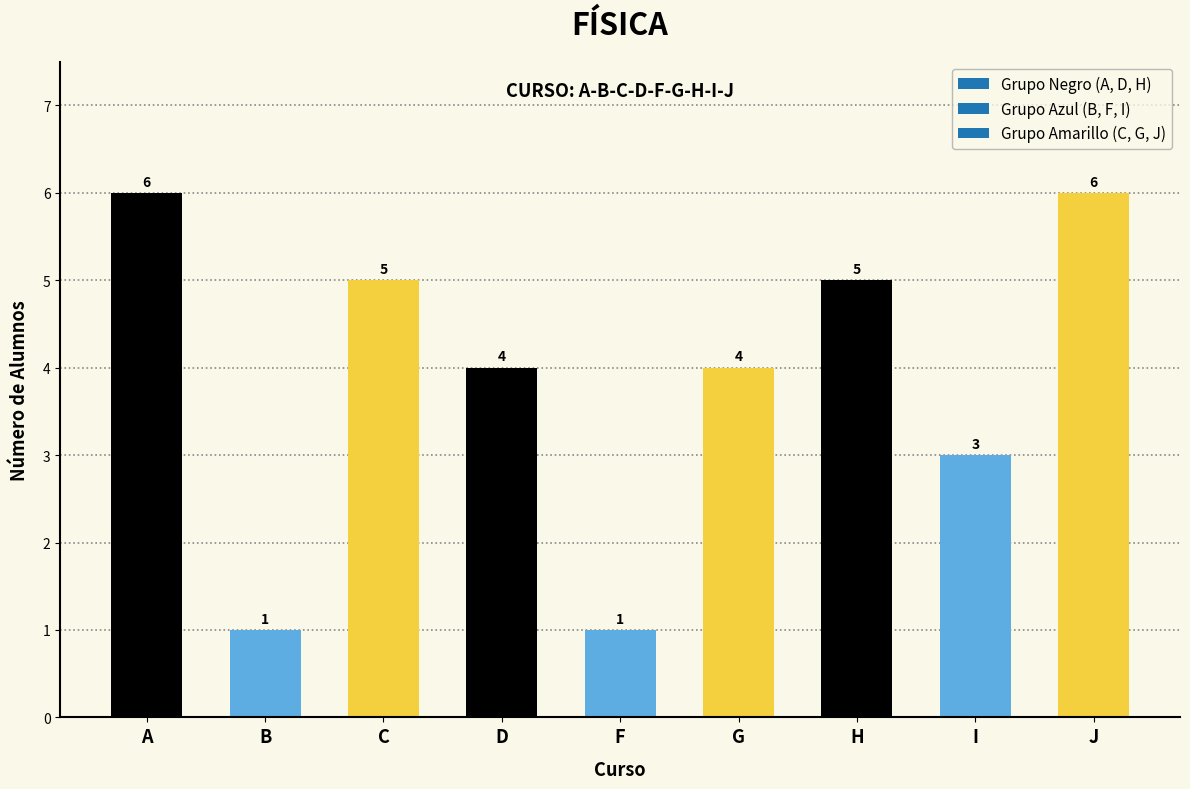

Reading left to right, transcribe all the data shown in this chart.

6	1	5	4	1	4	5	3	6